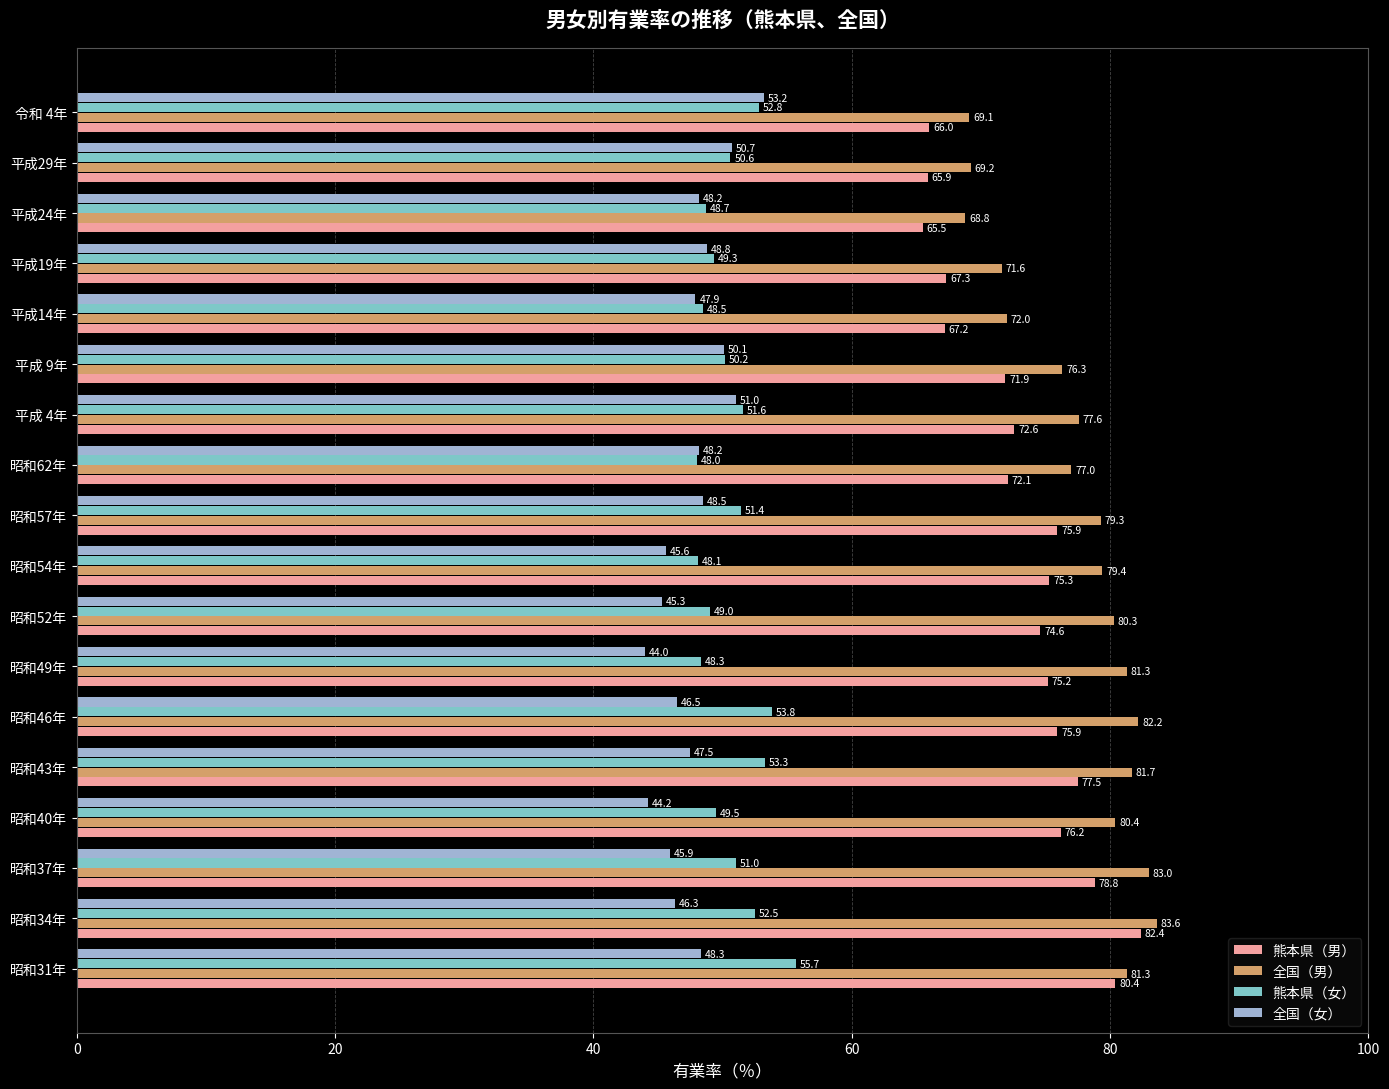

Where is 全国（男） nearest to the value 76?

平成 9年